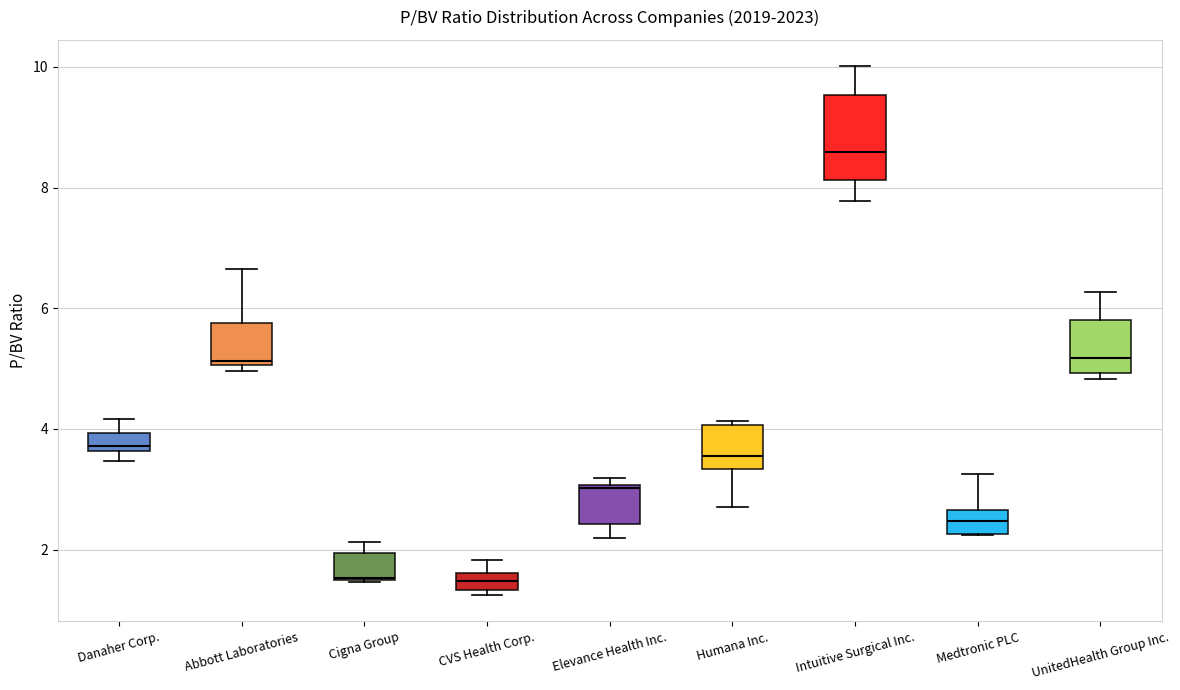

Where does the median line of the box for Abbott Laboratories sit on the y-axis? The values are not printed on the chart, so give them approximately, as read against the axis.

5.2